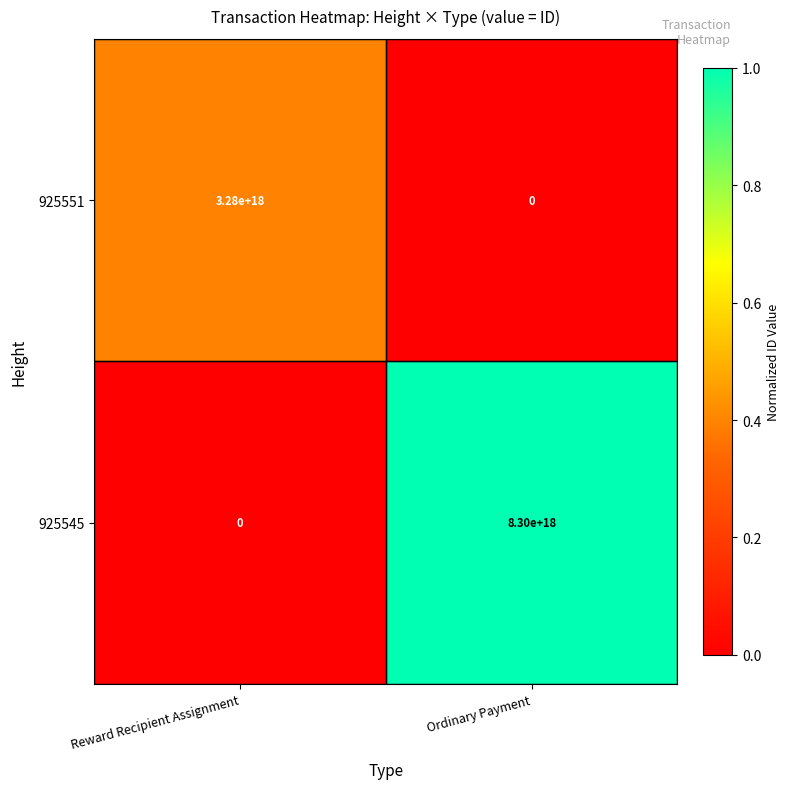

Which category has the highest value in the 925551 series?

Reward Recipient Assignment